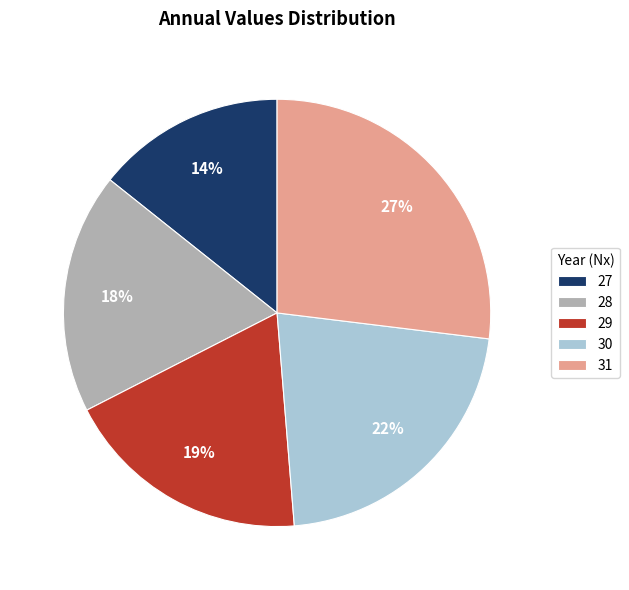

Does 30 account for over 50% of the chart?

No